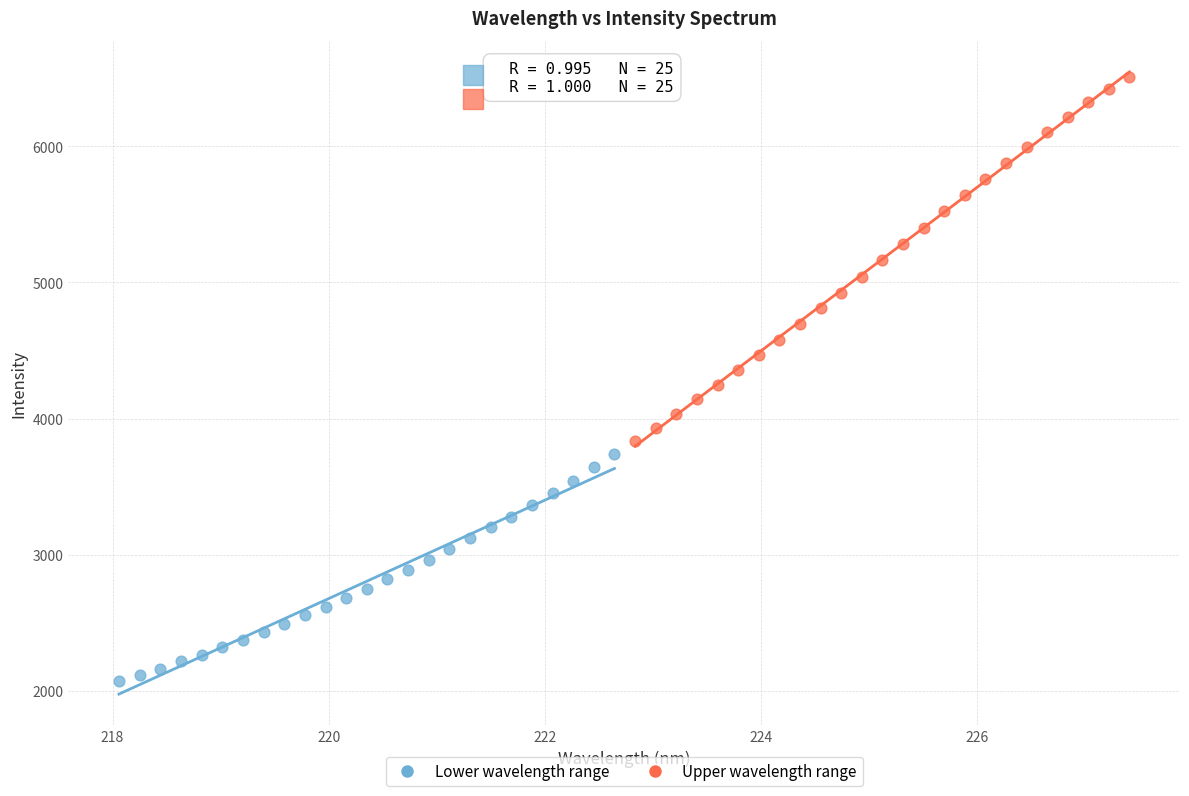

Which series has the largest Y range (max minus min)?

Upper wavelength range